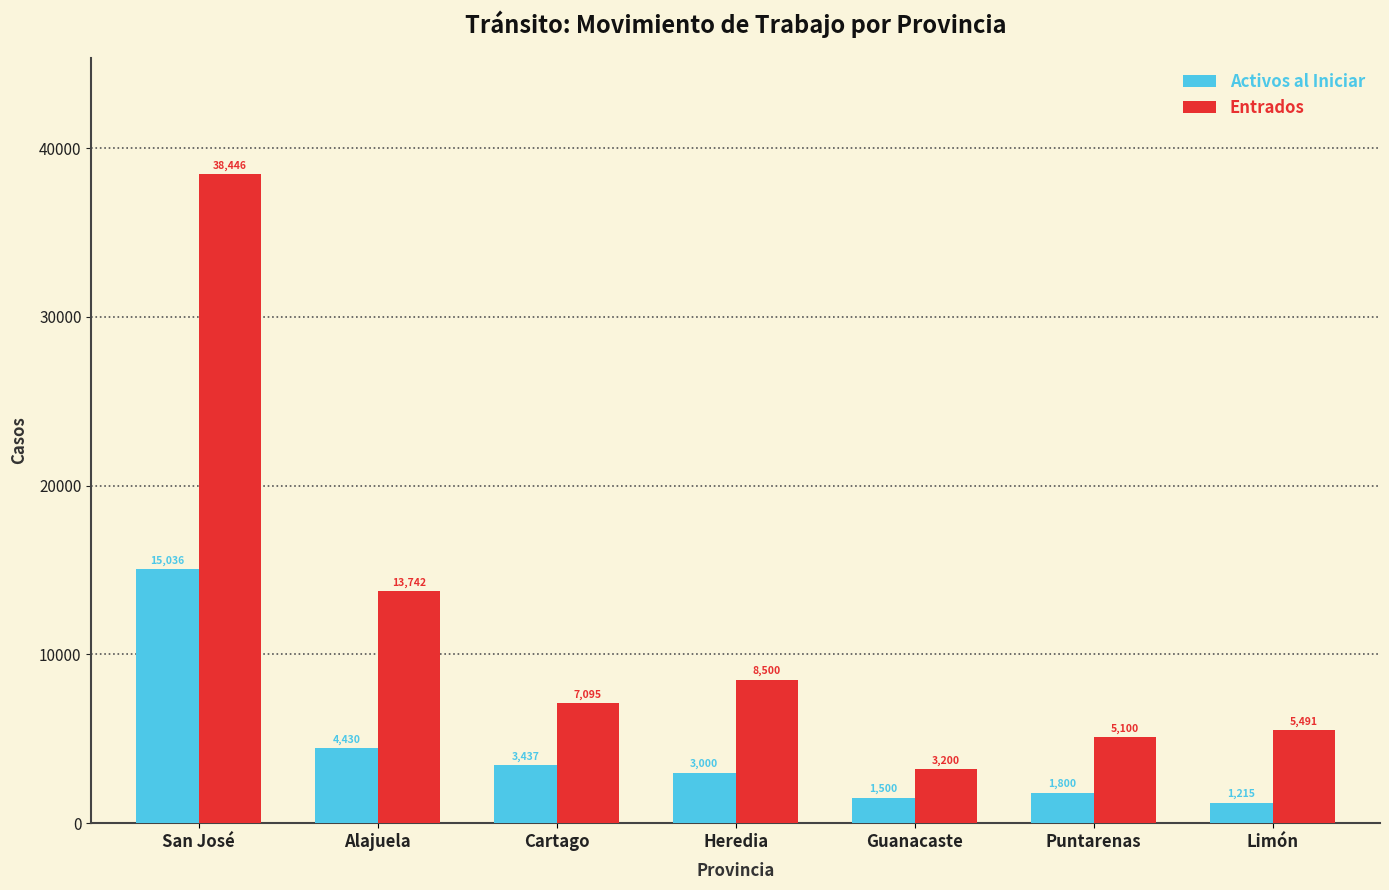

Count the number of categories in the chart.

7